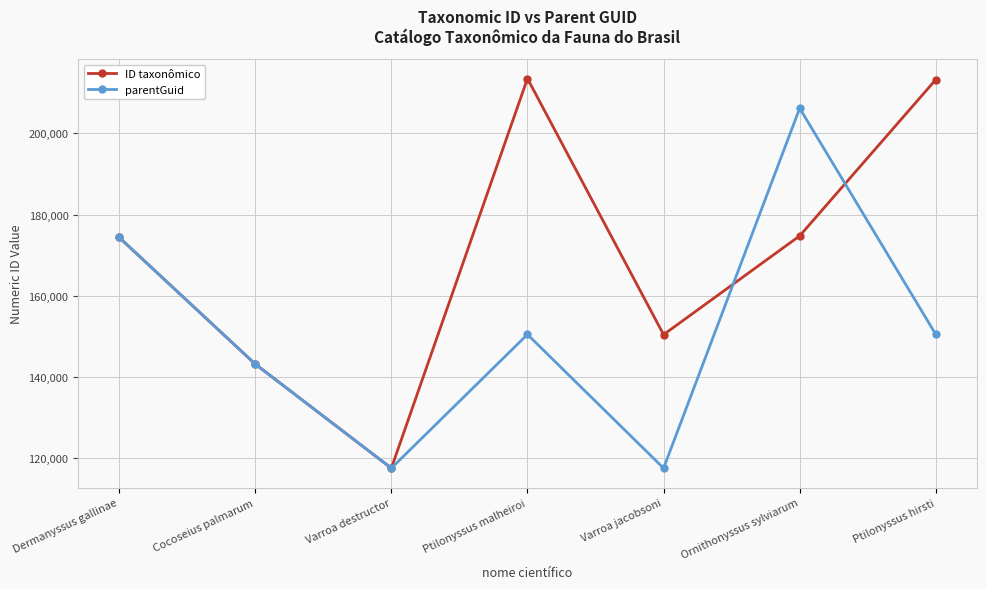

What is the sum of the parentGuid values at Ptilonyssus malheiroi and Ptilonyssus hirsti?

300980